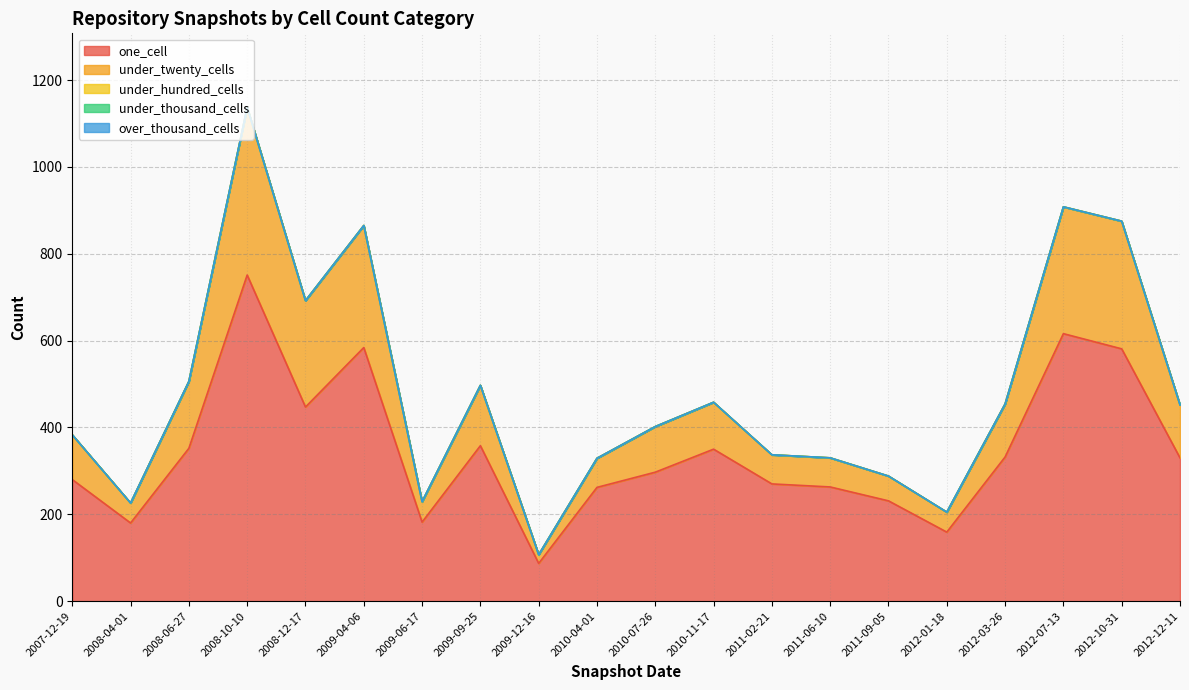

Which series has the largest total across all categories?

one_cell